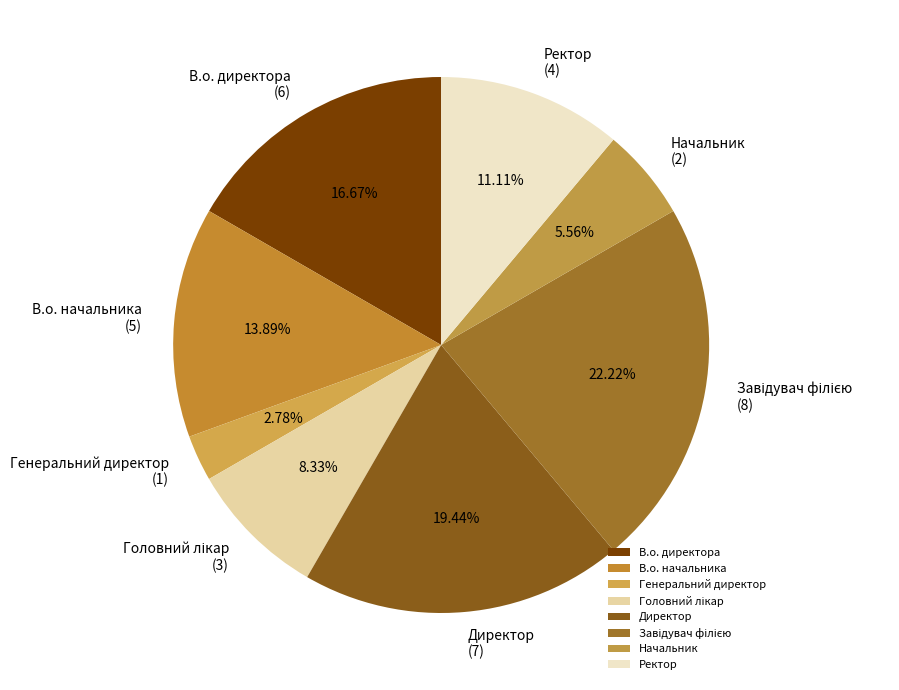

Combined, do В.о. начальника and Ректор account for over 50%?

No